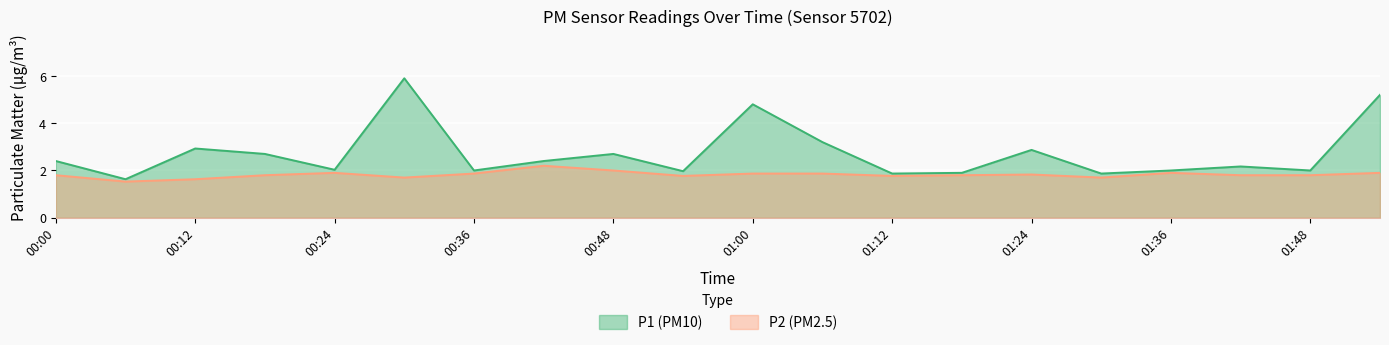

How many values in the P1 series are below 2?

5